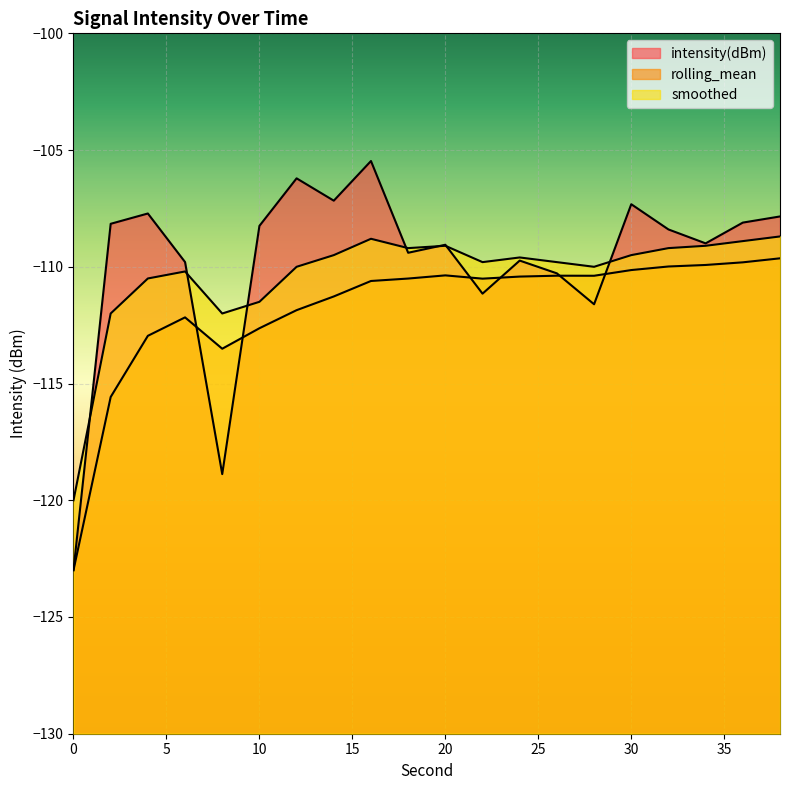

Reading right to left, transcribe all the data shown in this chart.

intensity(dBm): 38=-107.8	36=-108.1	34=-109.0	32=-108.4	30=-107.3	28=-111.6	26=-110.3	24=-109.7	22=-111.2	20=-109.1	18=-109.4	16=-105.5	14=-107.2	12=-106.2	10=-108.2	8=-118.9	6=-109.8	4=-107.7	2=-108.2	0=-123.0
rolling_mean: 38=-109.6	36=-109.8	34=-109.9	32=-110.0	30=-110.1	28=-110.4	26=-110.4	24=-110.4	22=-110.5	20=-110.4	18=-110.5	16=-110.6	14=-111.3	12=-111.9	10=-112.6	8=-113.5	6=-112.2	4=-113.0	2=-115.6	0=-123.0
smoothed: 38=-108.7	36=-108.9	34=-109.1	32=-109.2	30=-109.5	28=-110.0	26=-109.8	24=-109.6	22=-109.8	20=-109.1	18=-109.2	16=-108.8	14=-109.5	12=-110.0	10=-111.5	8=-112.0	6=-110.2	4=-110.5	2=-112.0	0=-120.0